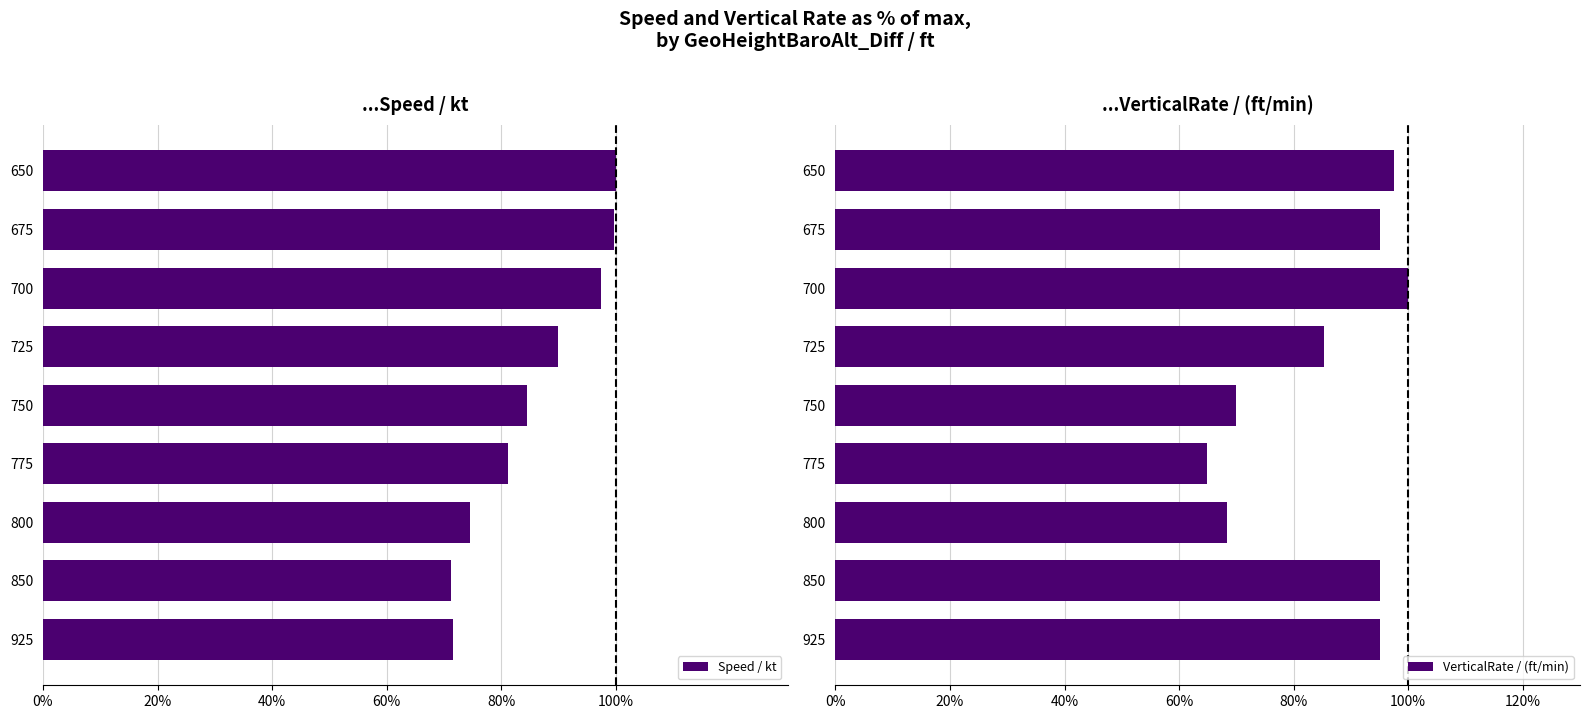

What is the value of the VerticalRate / (ft/min) bar at the 3rd from the left?

68.3